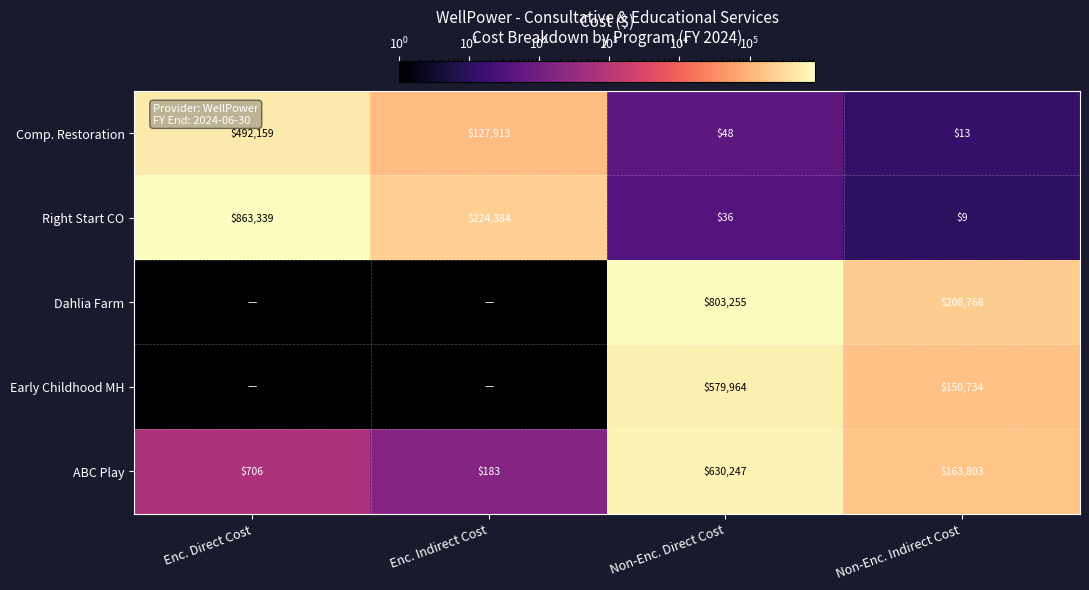

What is the sum of all ABC Play values?

794939